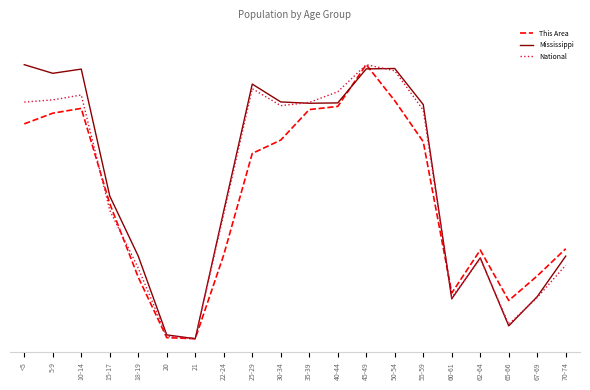

Where do This Area and National first cross each other?

10-14 and 15-17